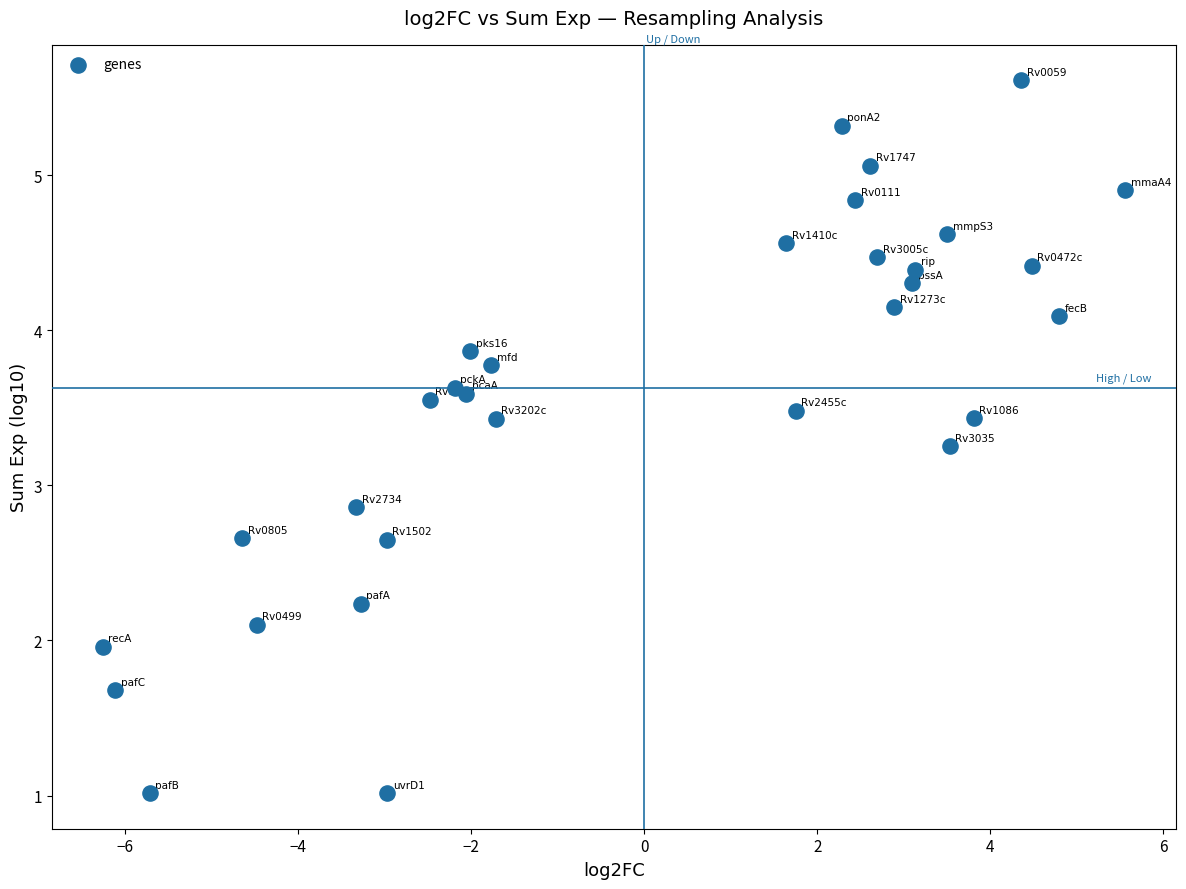

What Y value in the scatter plot is closest to 3?

2.9